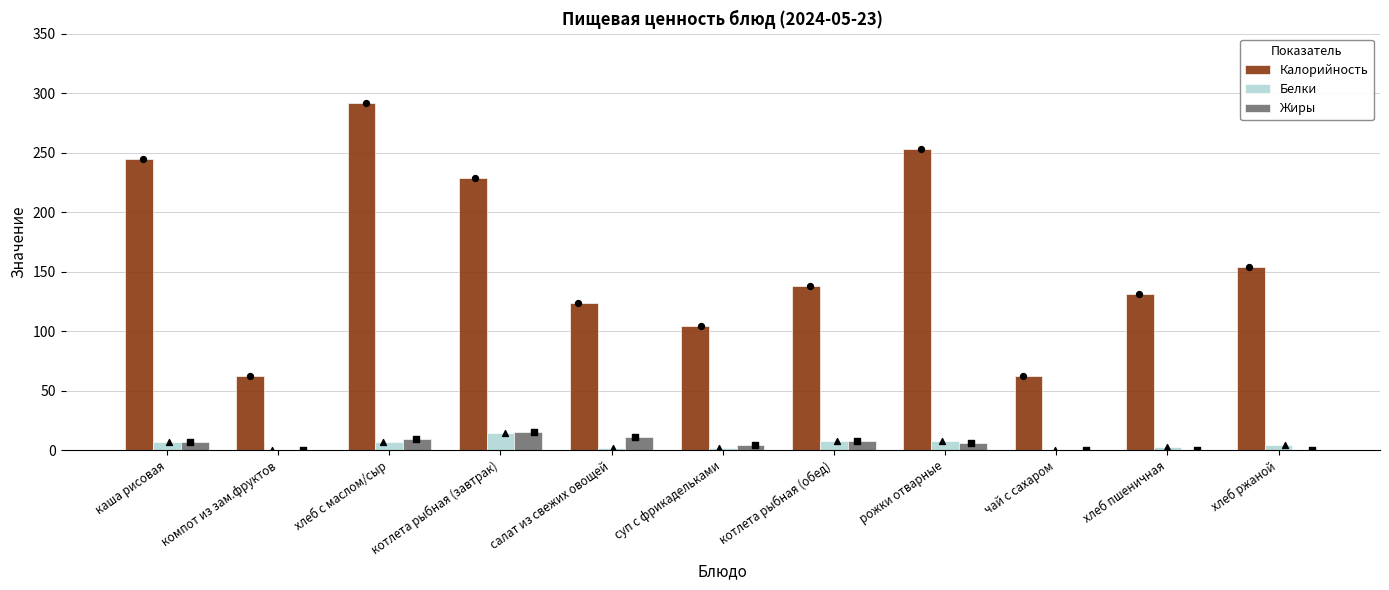

Which series has the largest total across all categories?

Калорийность